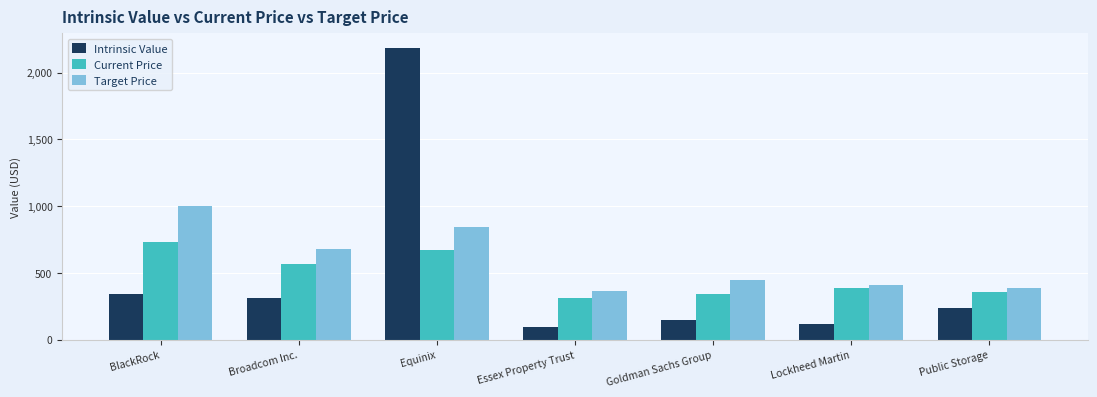

What position from the right is Equinix?

5